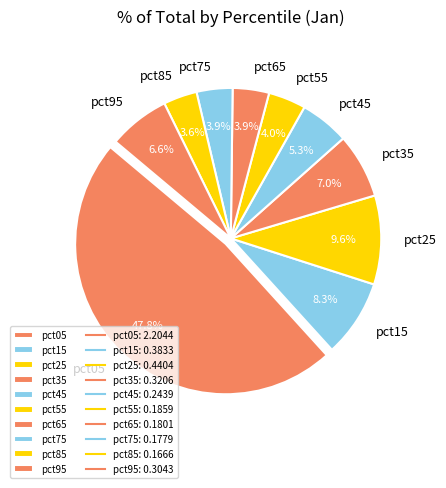

What percentage is NOT represented by pct25?

90.4%